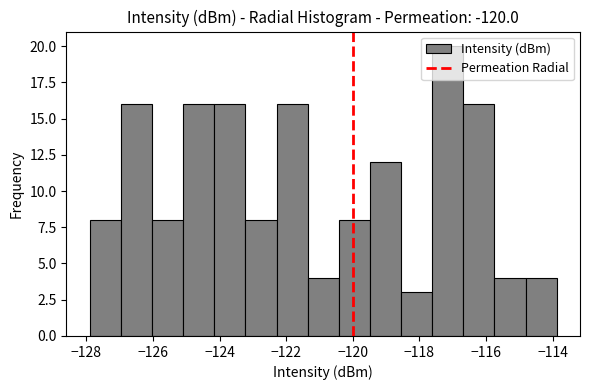

Reading left to right, list every bar in this chart as the range it spans on the x-axis followed by its height. Neither the bar edges nor the heights are printed on the chart, so give them approximately, as read against the axes.

-128.0 to -127.0: 8
-127.0 to -126.0: 16
-126.0 to -125.0: 8
-125.0 to -124.2: 16
-124.2 to -123.2: 16
-123.2 to -122.2: 8
-122.2 to -121.4: 16
-121.4 to -120.4: 4
-120.4 to -119.4: 8
-119.4 to -118.6: 12
-118.6 to -117.6: 3
-117.6 to -116.6: 20
-116.6 to -115.8: 16
-115.8 to -114.8: 4
-114.8 to -113.8: 4